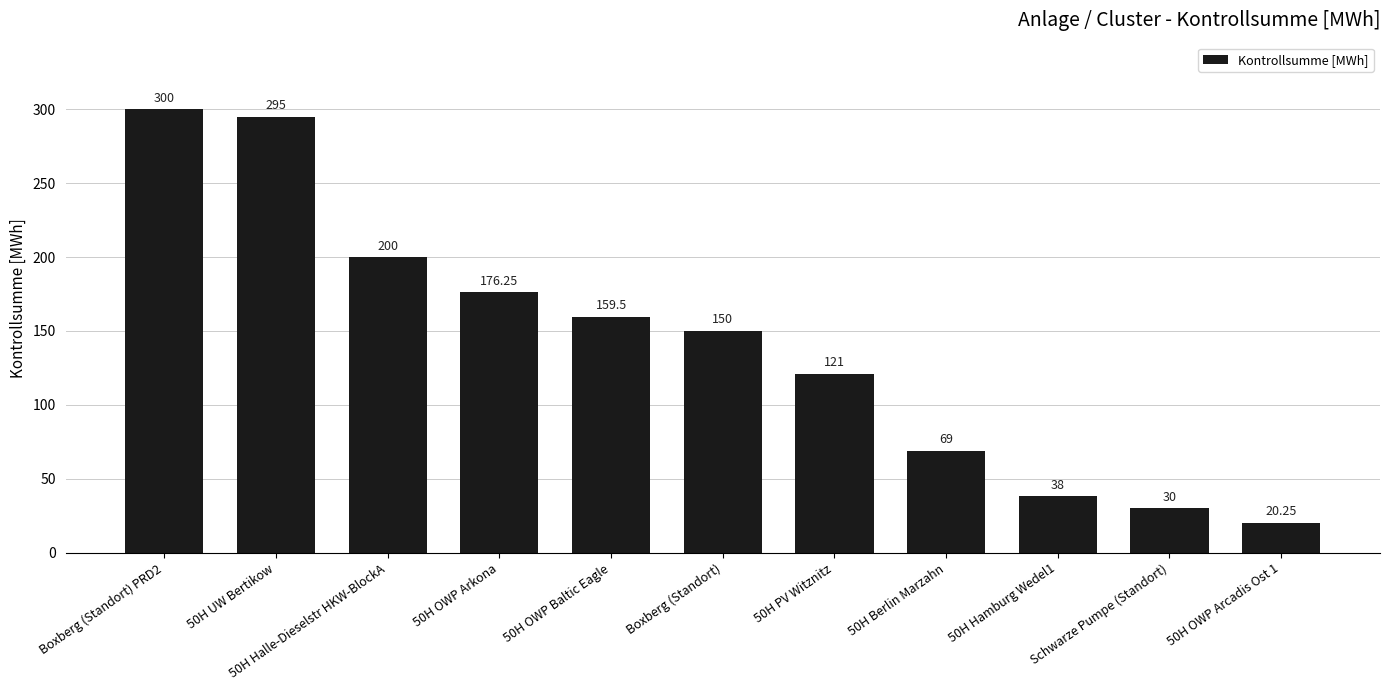

What is the average value?

141.7